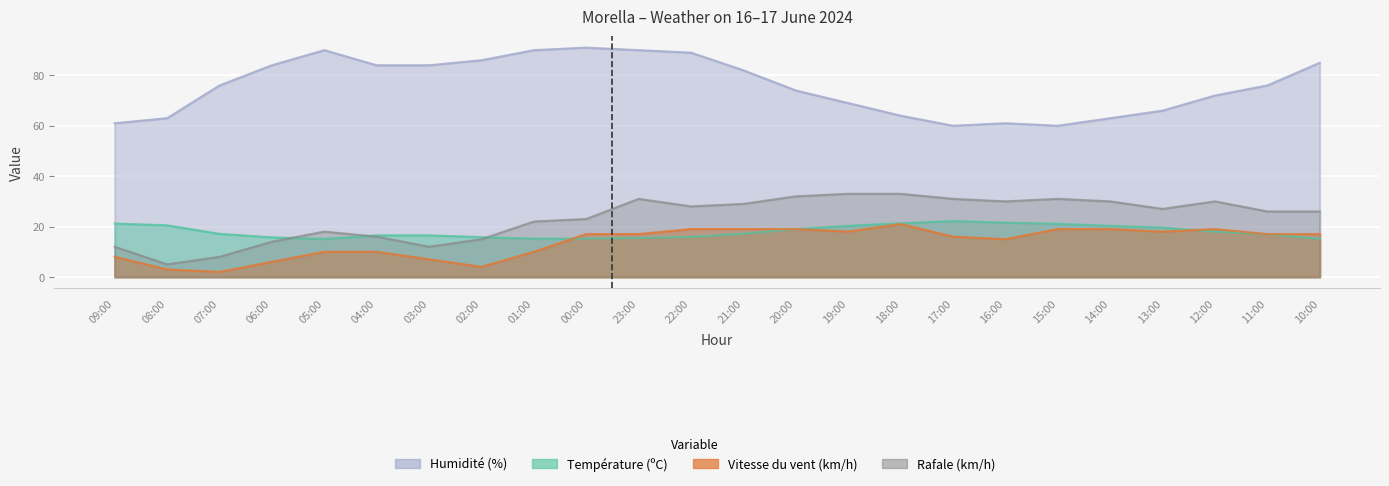

Which series changed the most between 08:00 and 20:00?

Rafale (km/h)